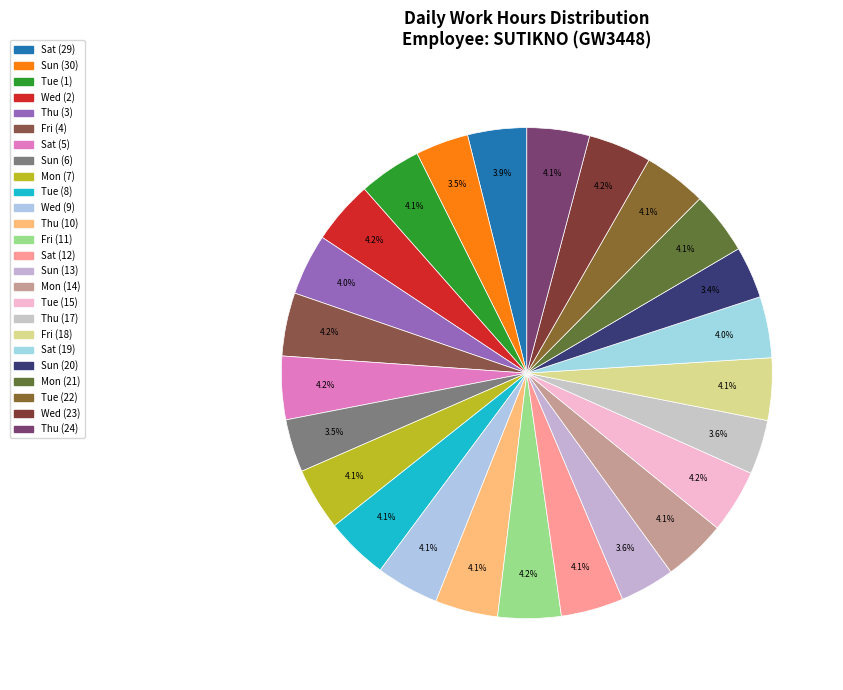

How many segments does this pie chart have?

25